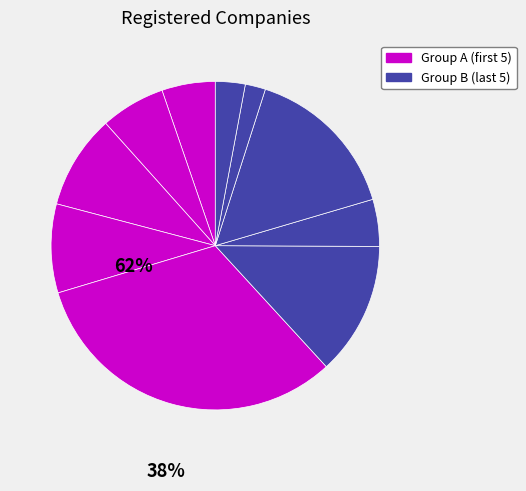

How many segments does this pie chart have?

10